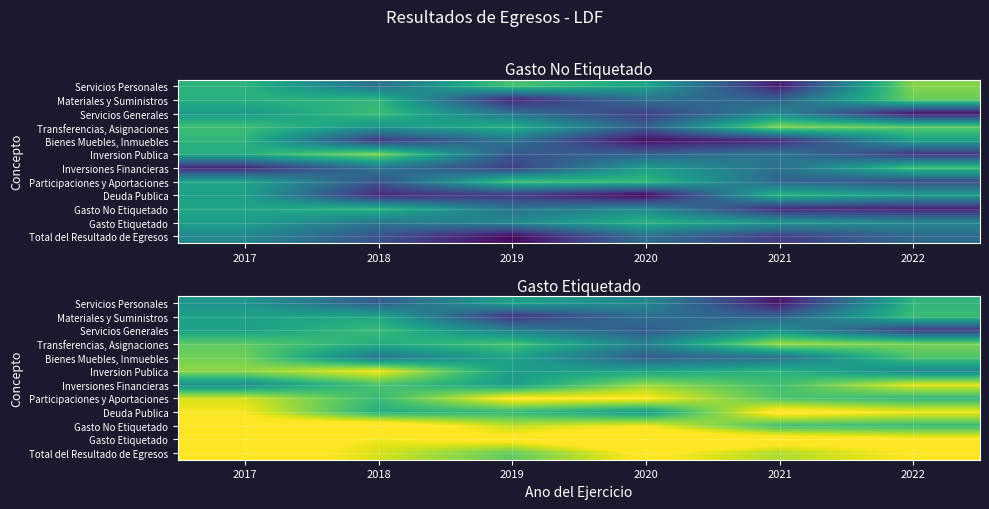

At how many categories does at least one series exceed 0?

6